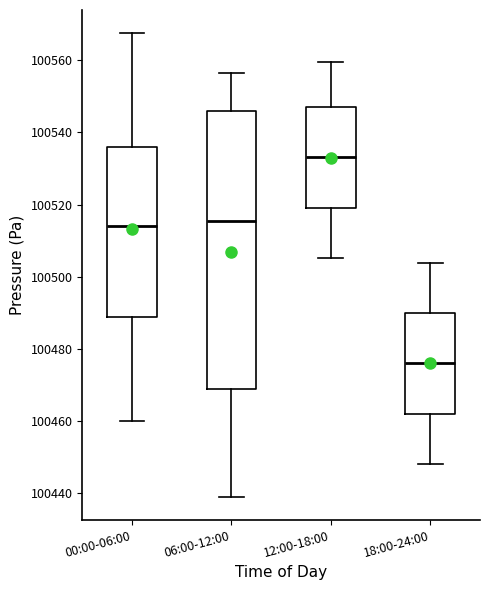

Reading left to right, read every box against the y-axis: the position of its median line, the range the box covers, and the ends of its whiskers. The values are not printed on the chart, so give them approximately, as read against the axis.

00:00-06:00: median 100514, box 100488 to 100536, whiskers 100460 to 100568
06:00-12:00: median 100516, box 100468 to 100546, whiskers 100438 to 100556
12:00-18:00: median 100534, box 100520 to 100548, whiskers 100506 to 100560
18:00-24:00: median 100476, box 100462 to 100490, whiskers 100448 to 100504